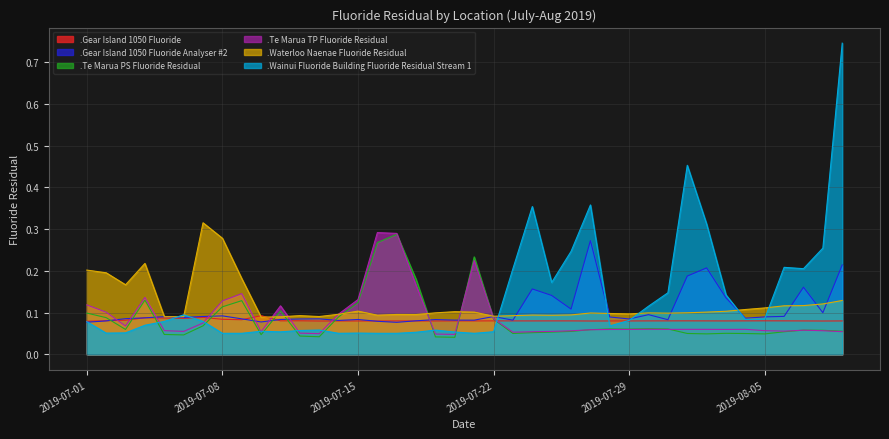

Does the chart display data point markers on the line(s)?

No